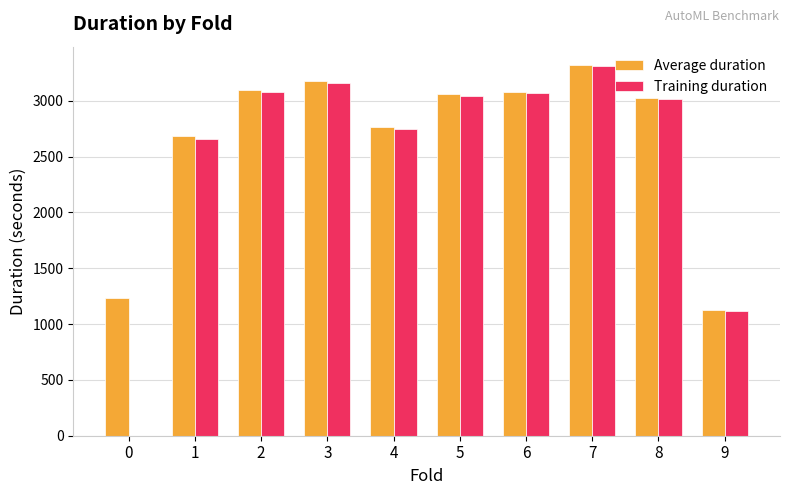

Does the chart contain stacked bars?

No